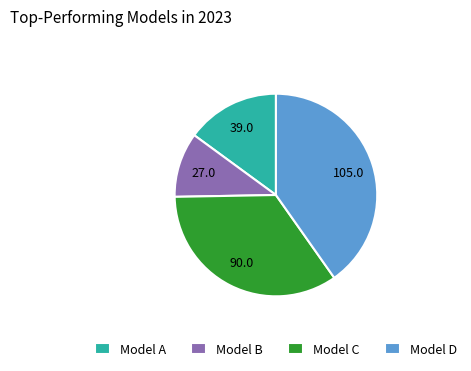

True or false: Model A accounts for 6% of the total.

False